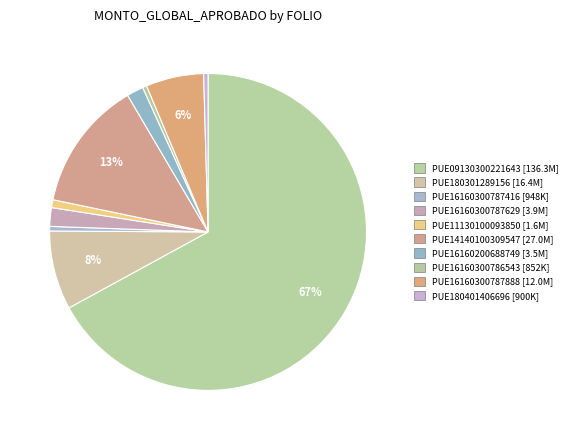

How much of the chart is everything except PUE16160300787416?

99.5%